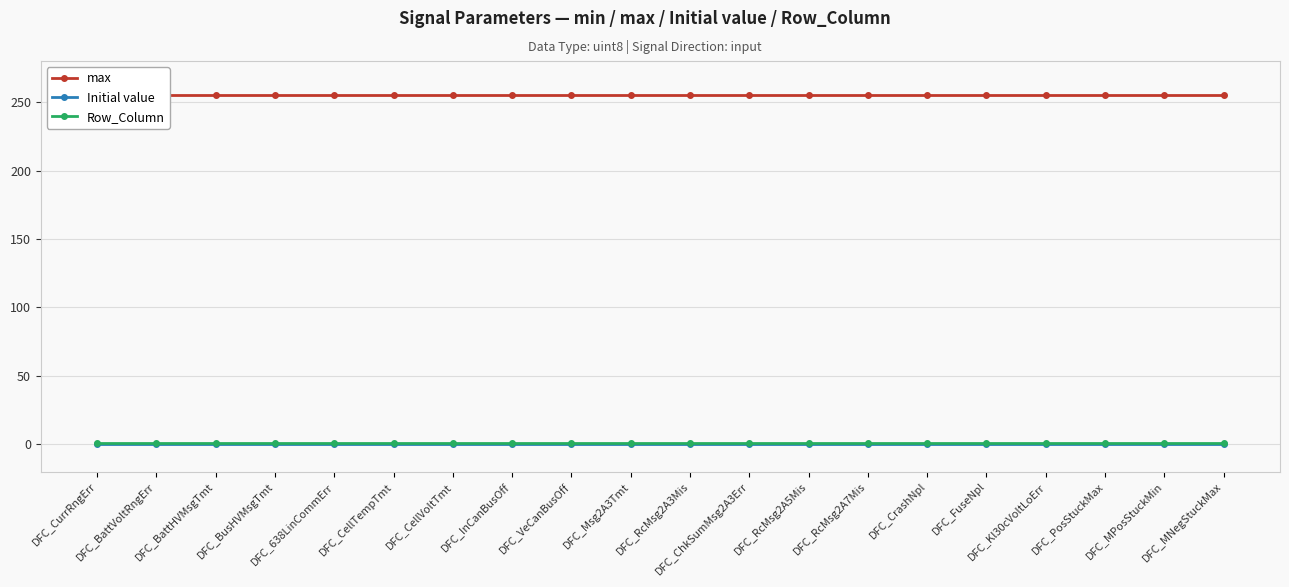

Is this an area chart (filled region under the line)?

No